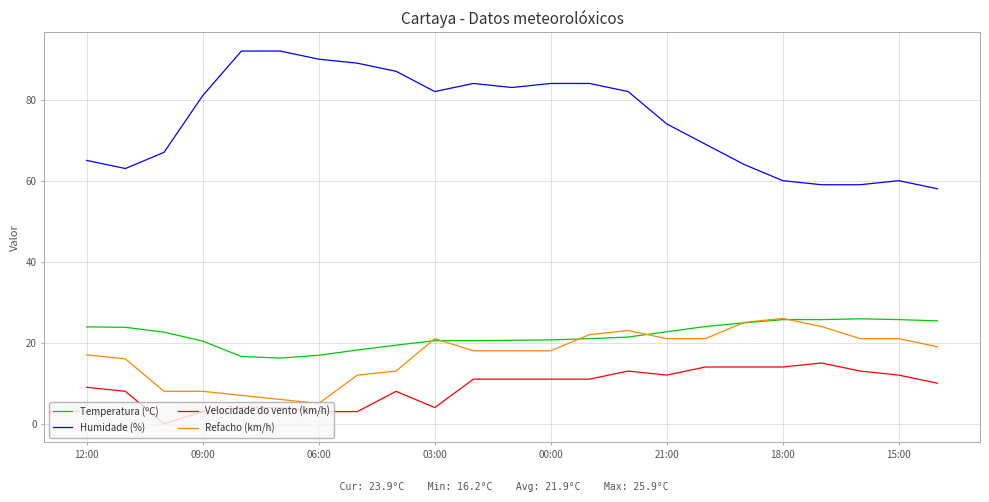

What are all the series names shown in the legend?

Temperatura (ºC), Humidade (%), Velocidade do vento (km/h), Refacho (km/h)